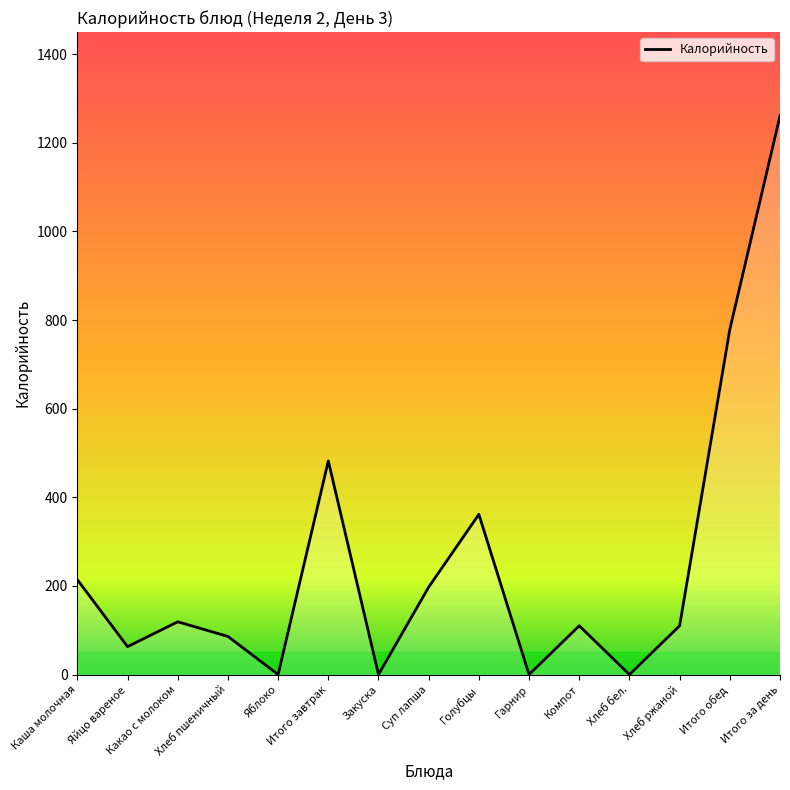

What is the difference between the maximum and minimum values?

1260.8